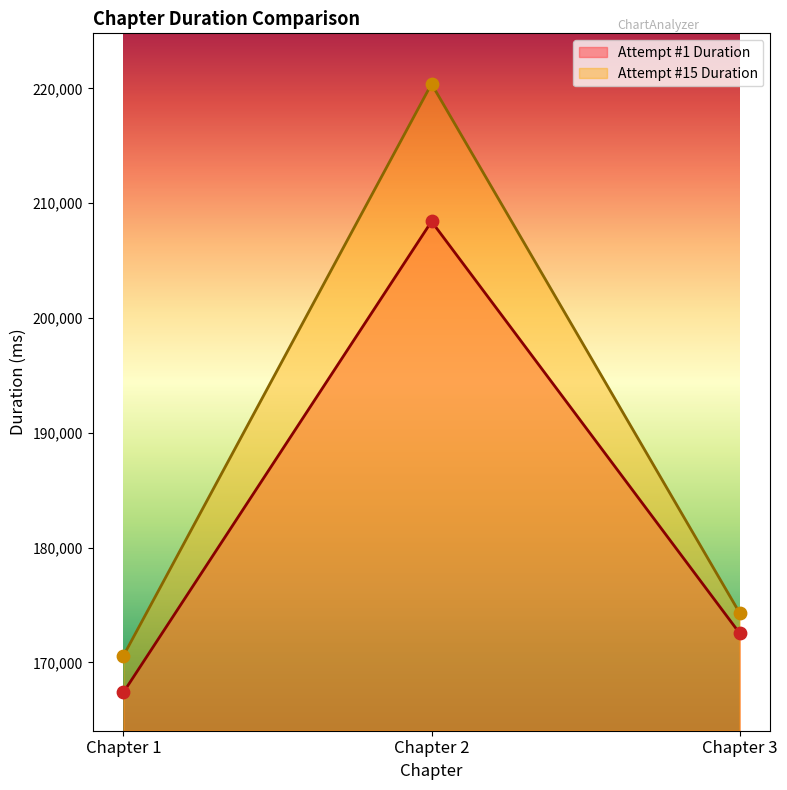

At how many categories does at least one series exceed 177680?

1